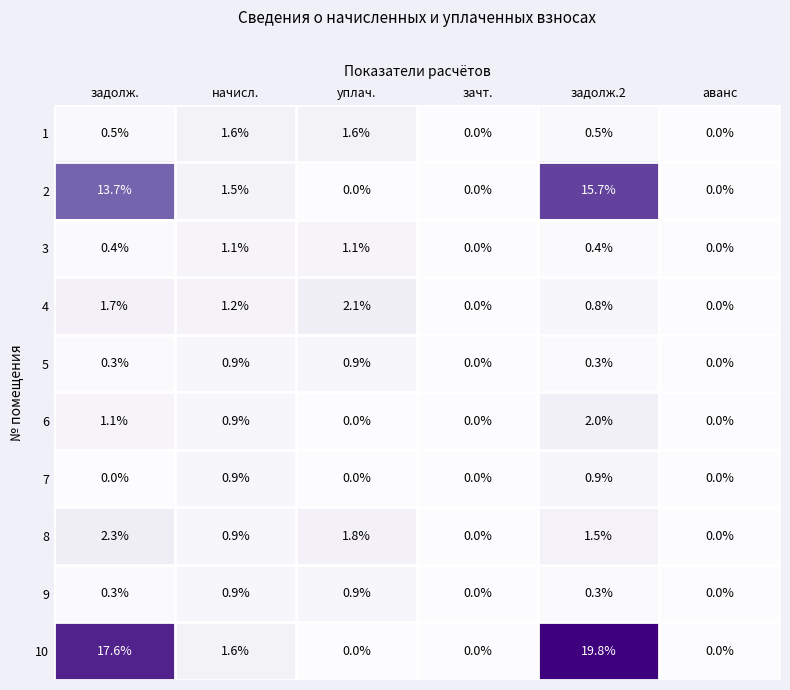

How many data points in 10 are less than 1?

3